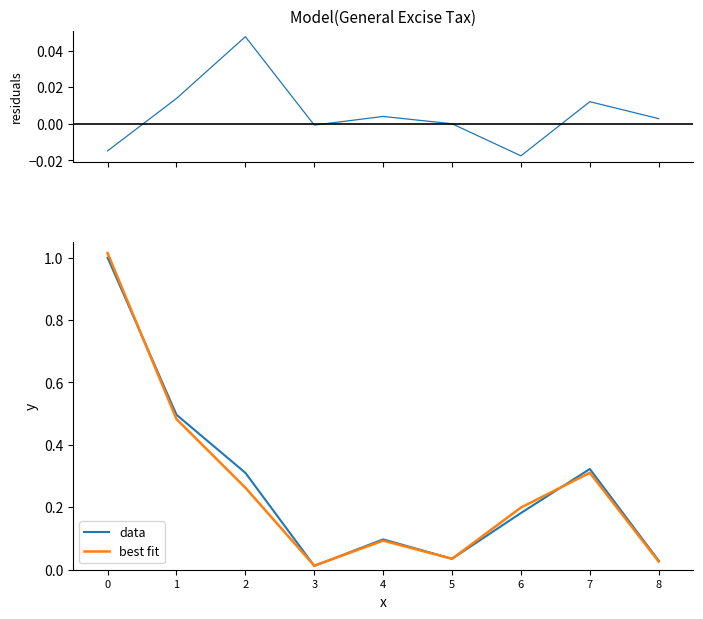

How many intersections are there between best fit and data?

5